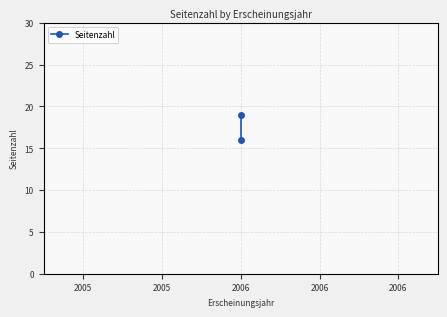

Between 2006 and 2006, which is larger?

2006